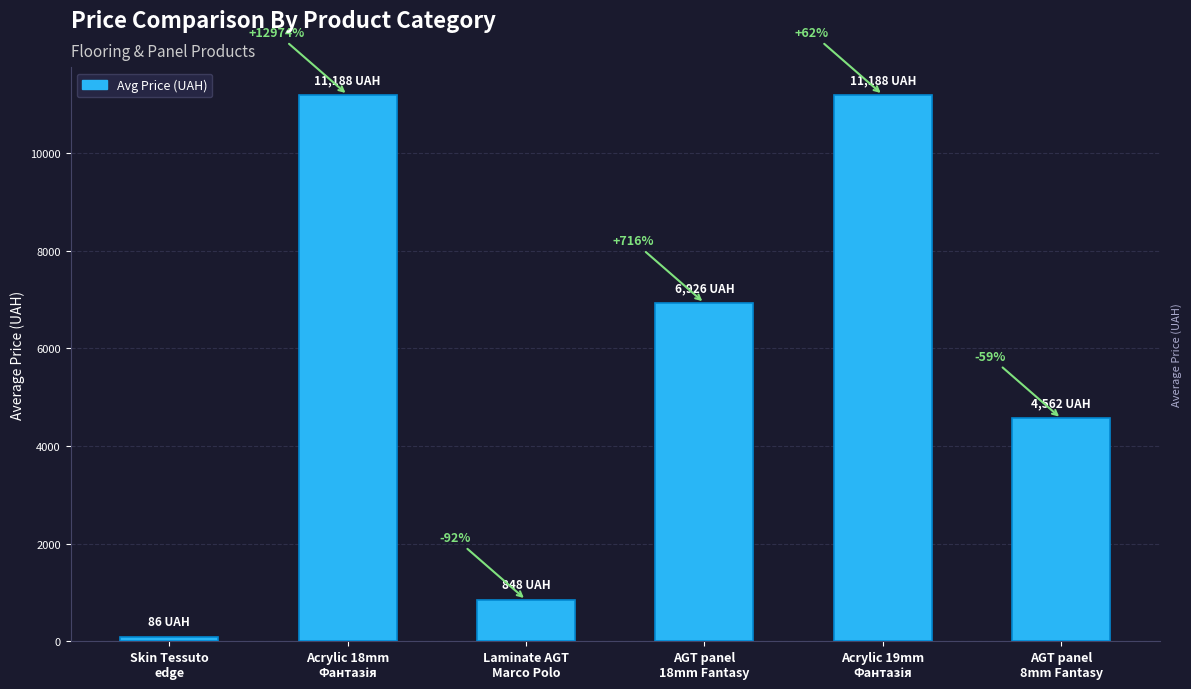

Are the bars grouped side by side (vs. stacked)?

No